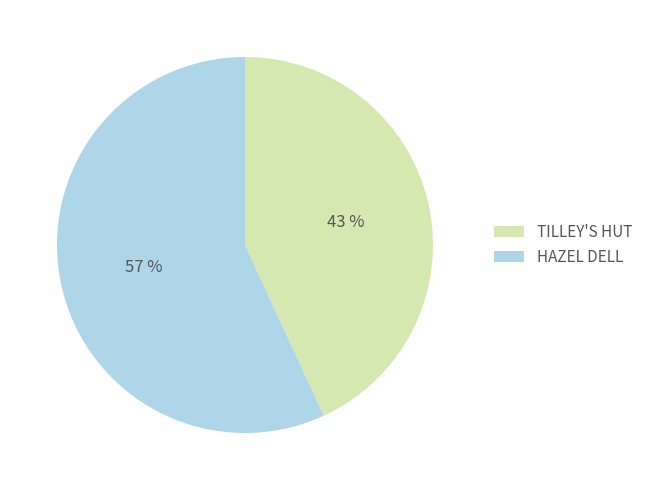

The TILLEY'S HUT slice represents 43% of the pie. True or false?

True